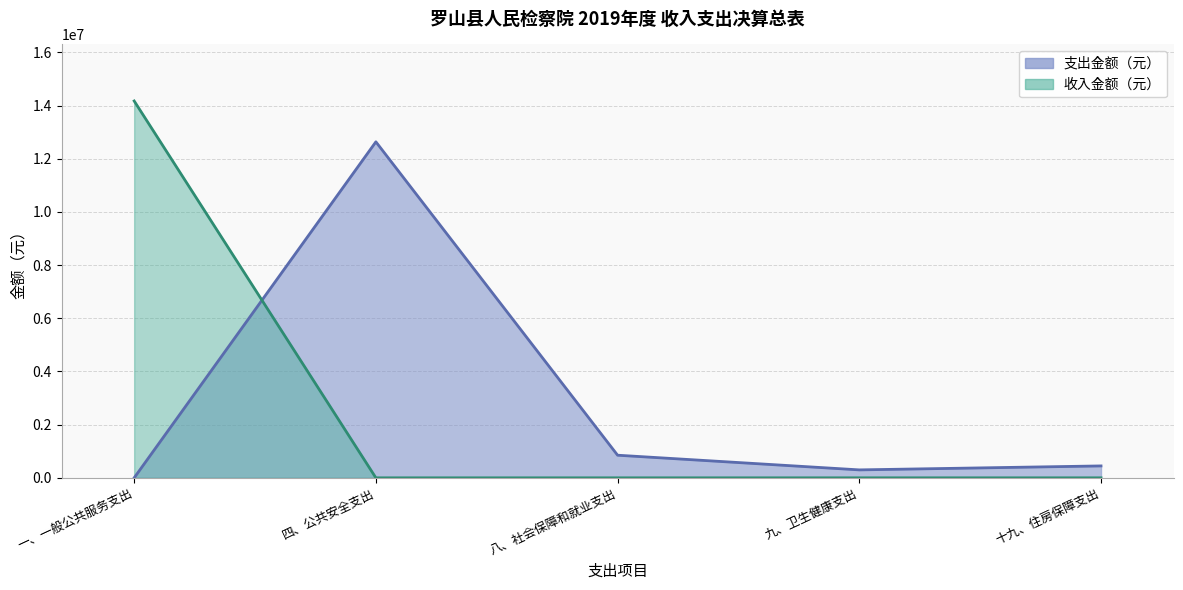

The value at 九、卫生健康支出 is 298777.0. True or false?

True